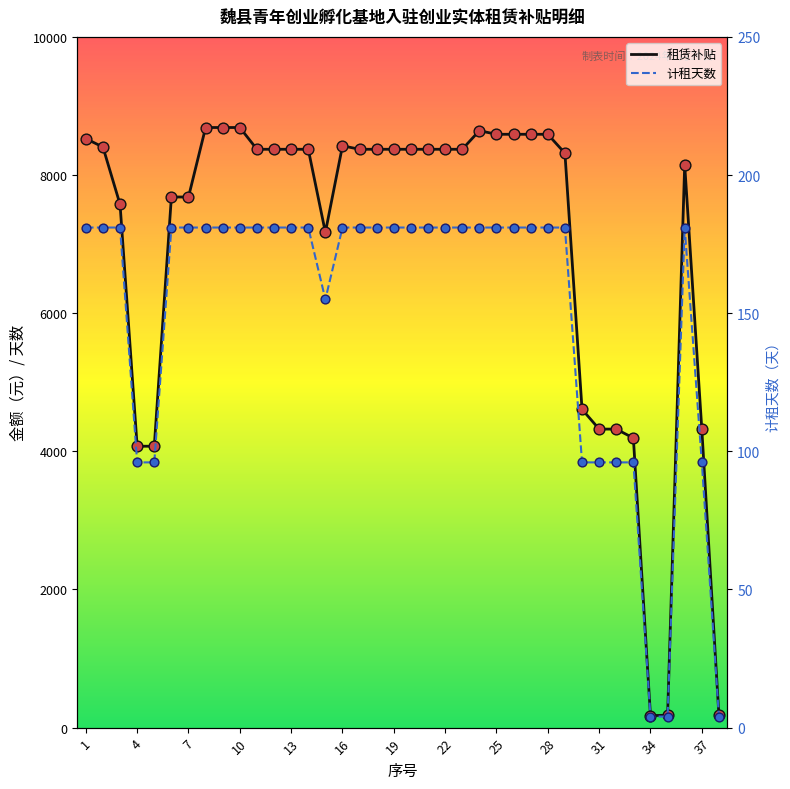

Which series reaches the minimum Y coordinate?

计租天数